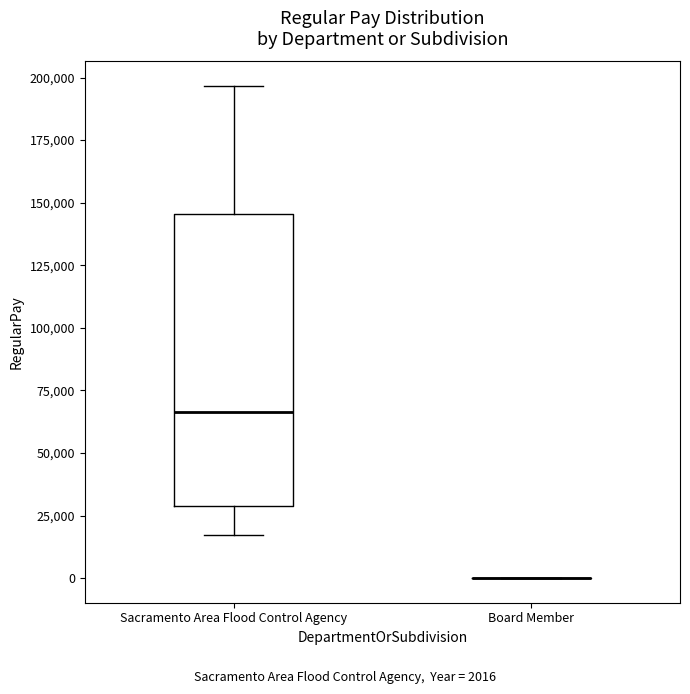

Where is the lower edge of the box for Sacramento Area Flood Control Agency on the y-axis? The values are not printed on the chart, so give them approximately, as read against the axis.

30000